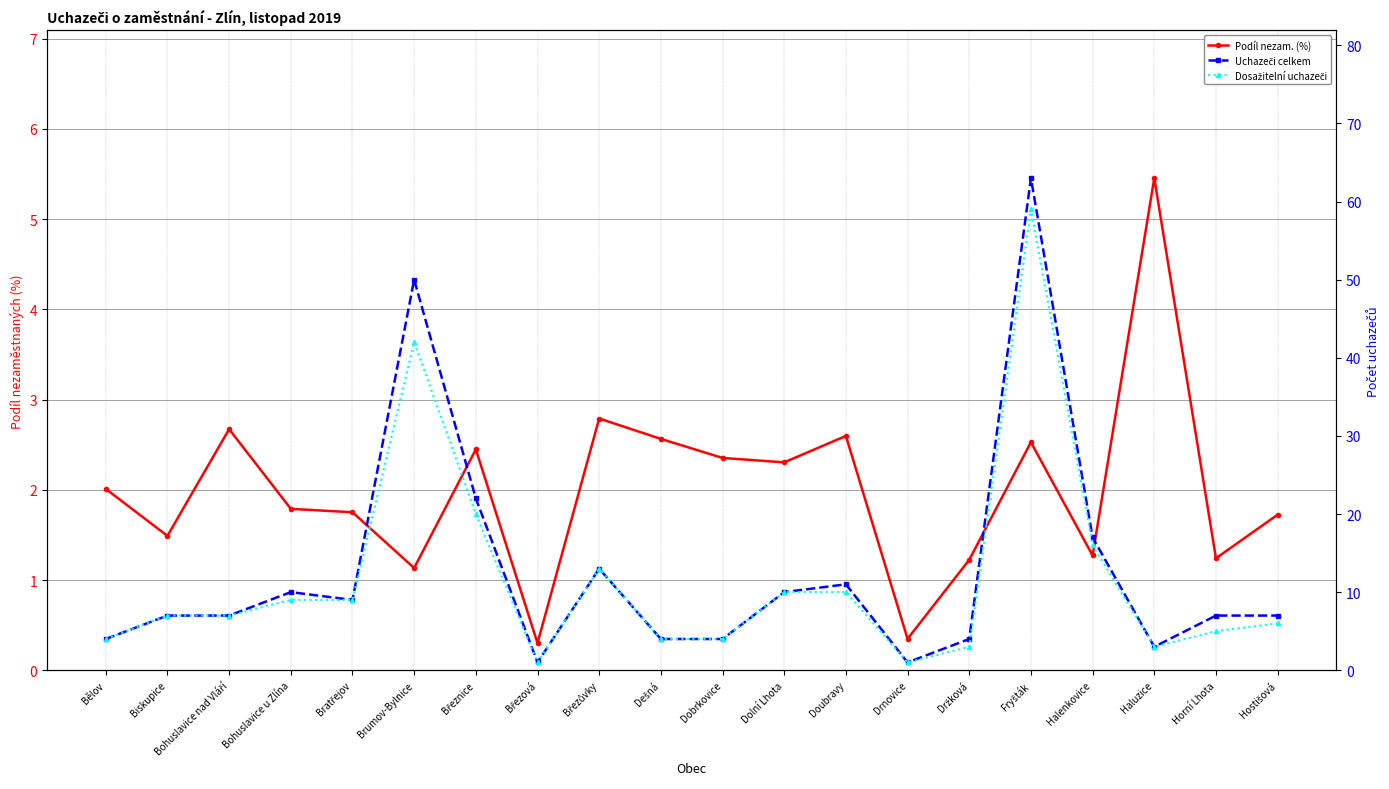

Is the value of Dosažitelní uchazeči at Bohuslavice u Zlína greater than the value of Podíl nezam. (%) at Březůvky?

Yes